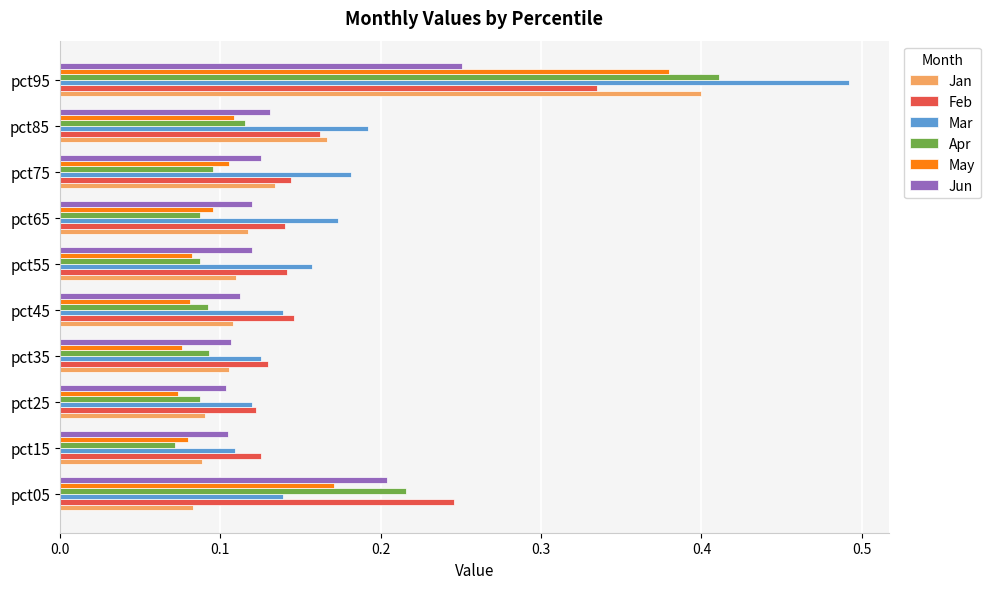

True or false: Jan has a value of 0.1 at pct25.

True